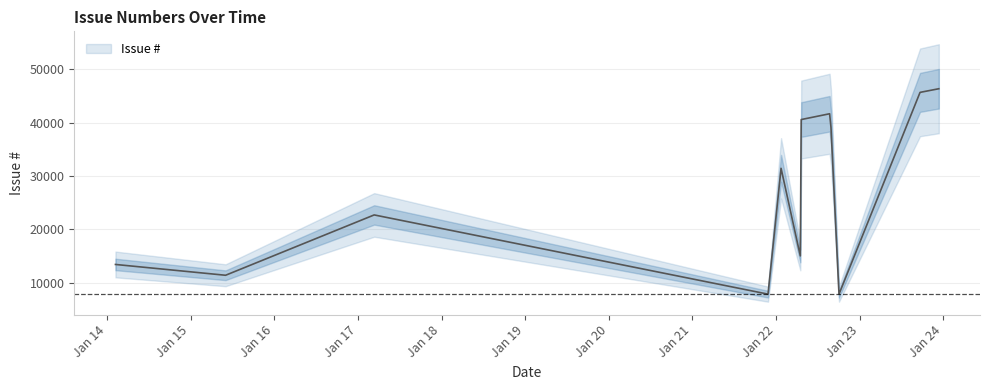

The value at 2022-04-17 is 15026. True or false?

True